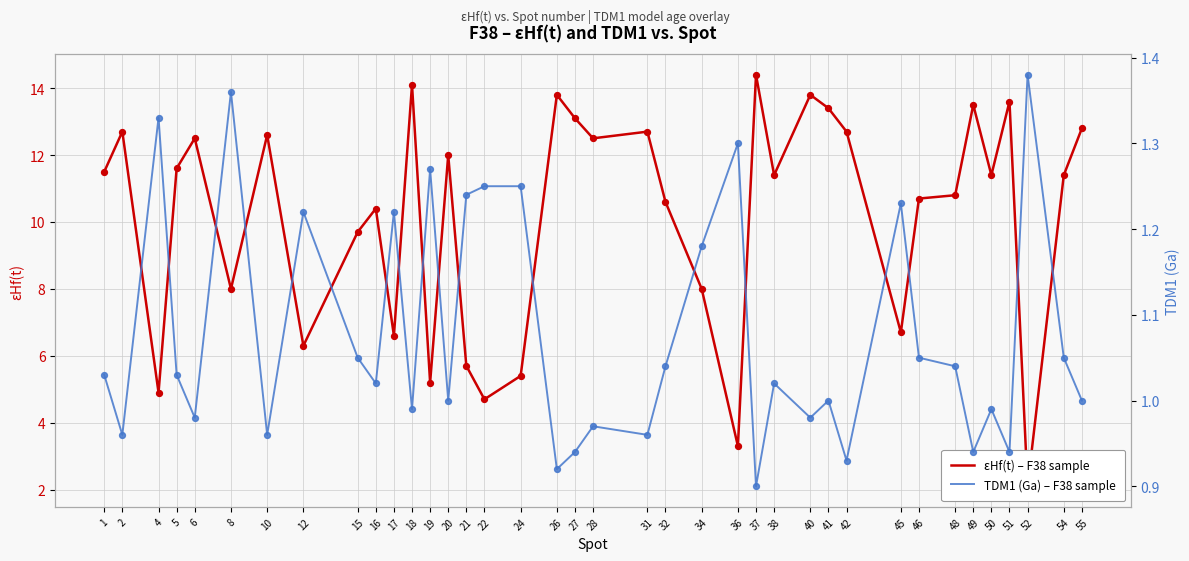

Which series has the widest spread of Y values?

εHf(t) – F38 sample